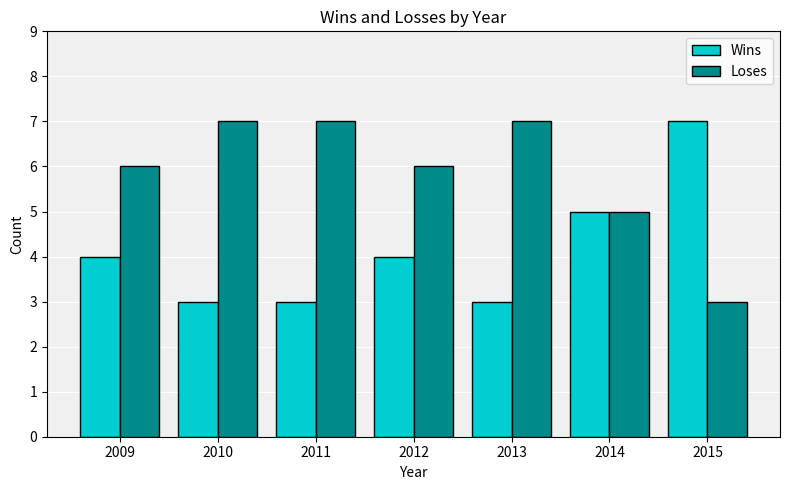

The Wins series shows 3 at 2015. True or false?

False